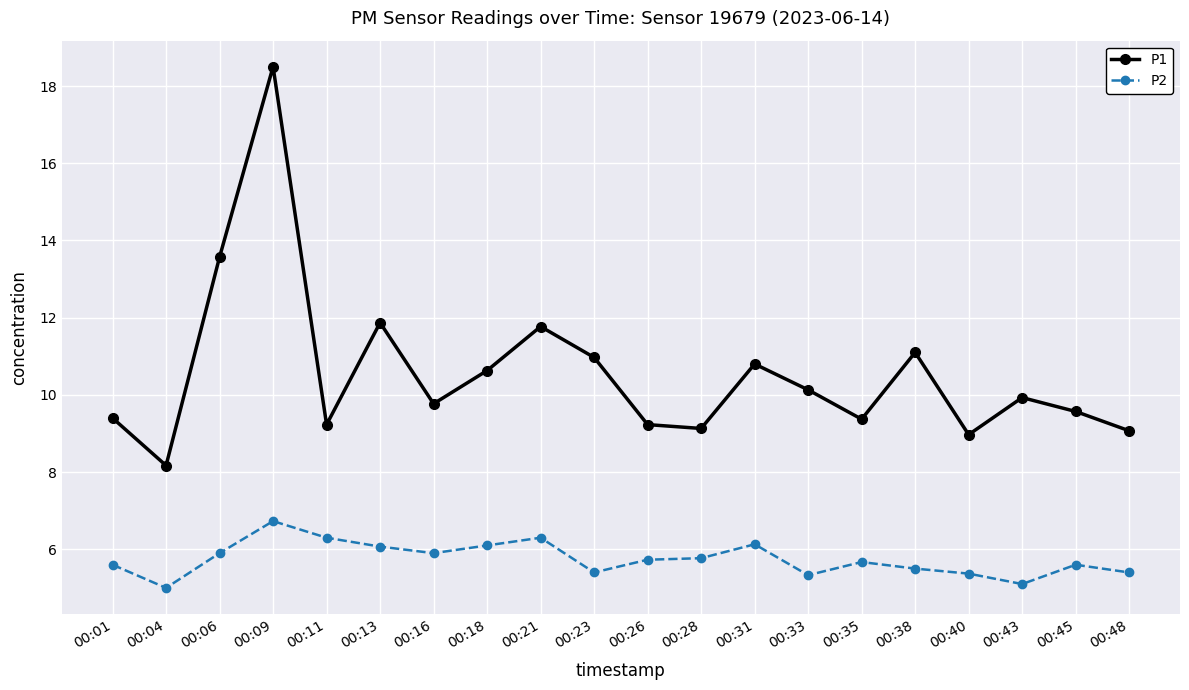

Which series has the widest spread of values?

P1